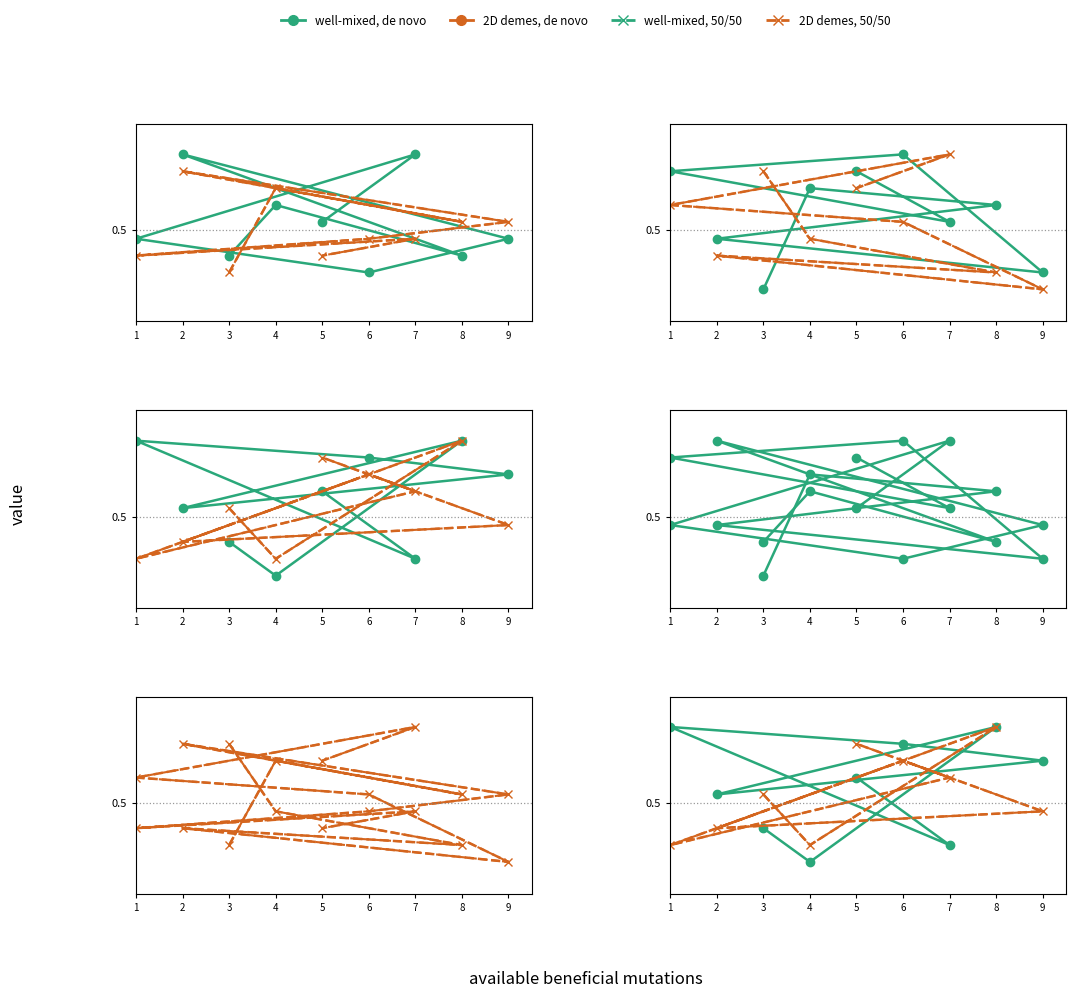

List the labels in order of 50/50 (col_3) value, smallest first.

3, 1, 5, 6, 7, 8, 9, 4, 2